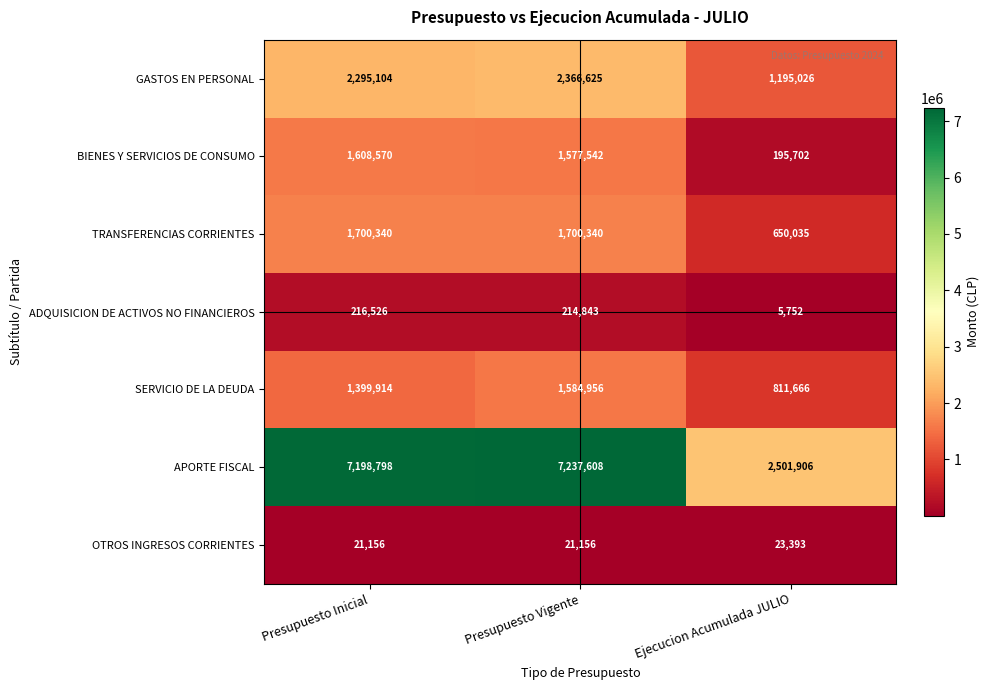

What is the difference between the highest and lowest values at Presupuesto Vigente?

7216452